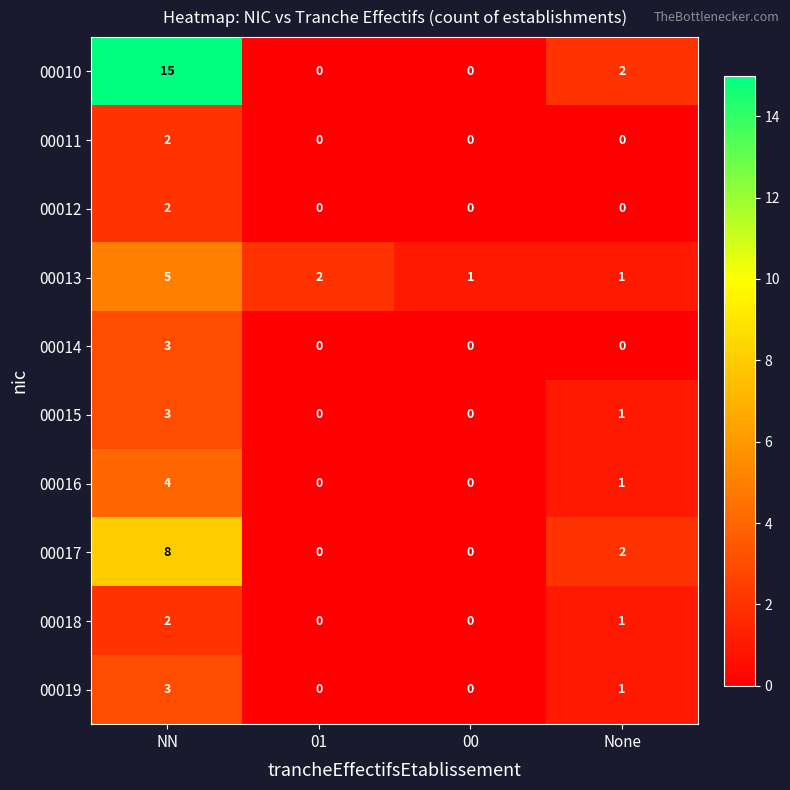

Which category has the highest value in the 00015 series?

NN